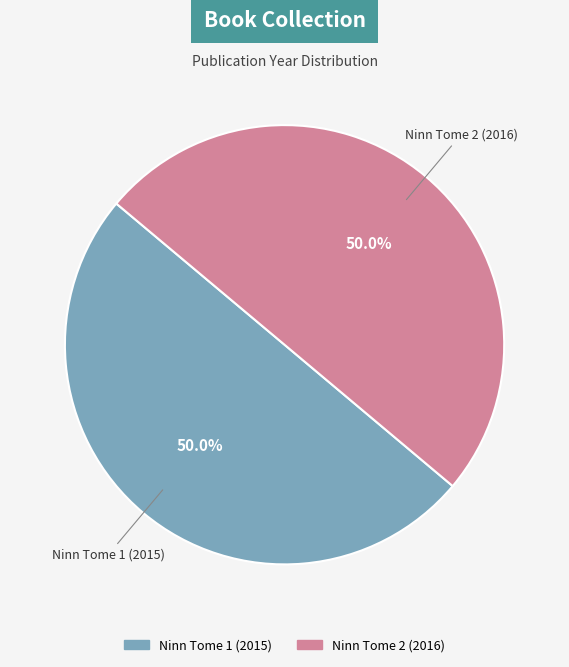

Do Ninn Tome 1 (2015) and Ninn Tome 2 (2016) together represent more than half of the pie?

Yes